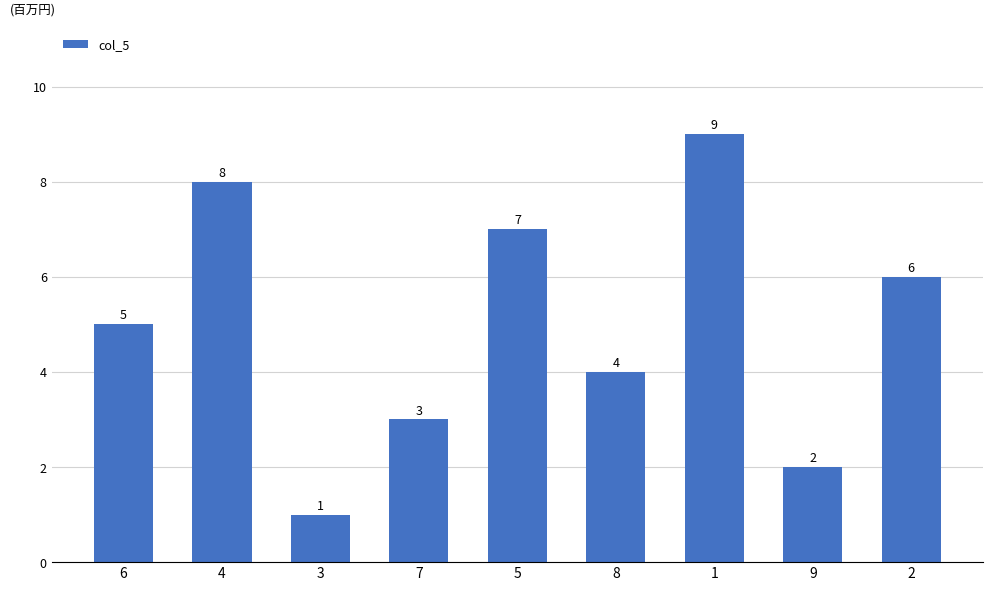

What is the greatest value displayed?

9